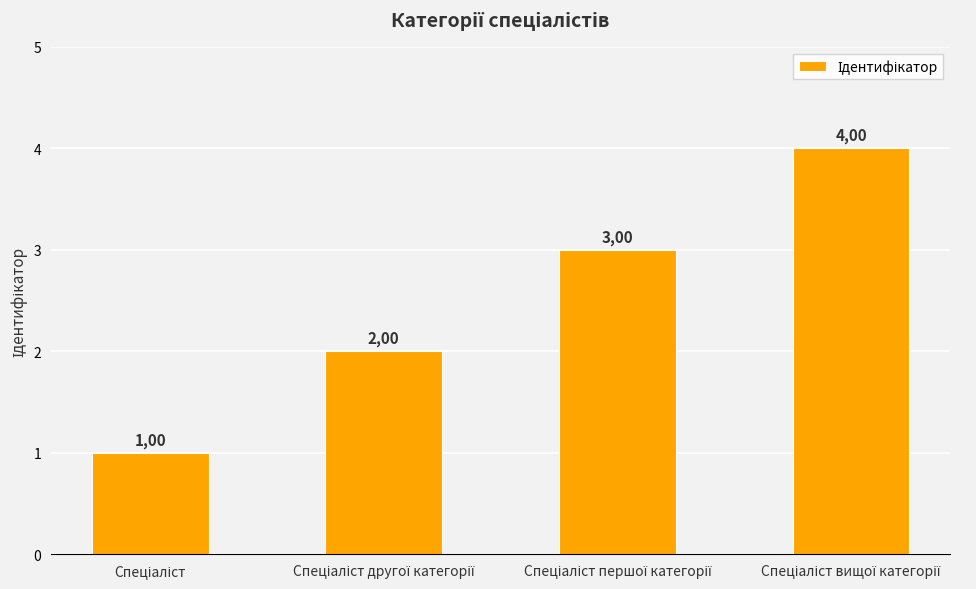

How many bars are there in total?

4